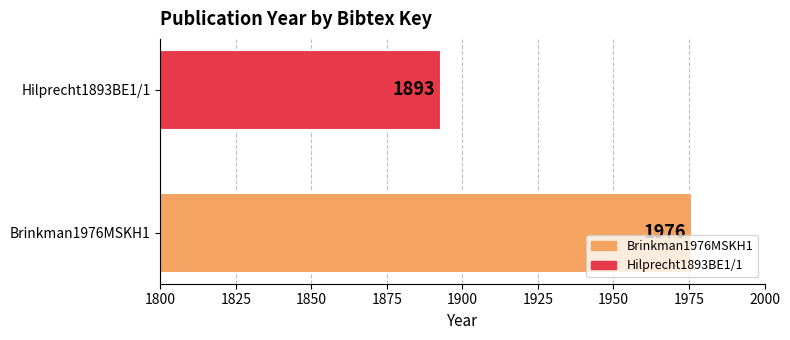

How many bars are there in total?

2